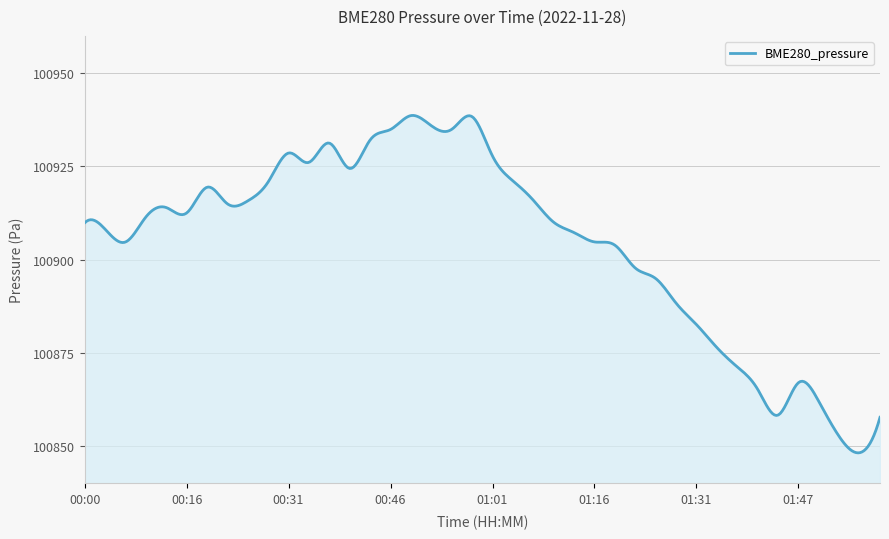

What is the difference between the maximum and minimum values?

90.5